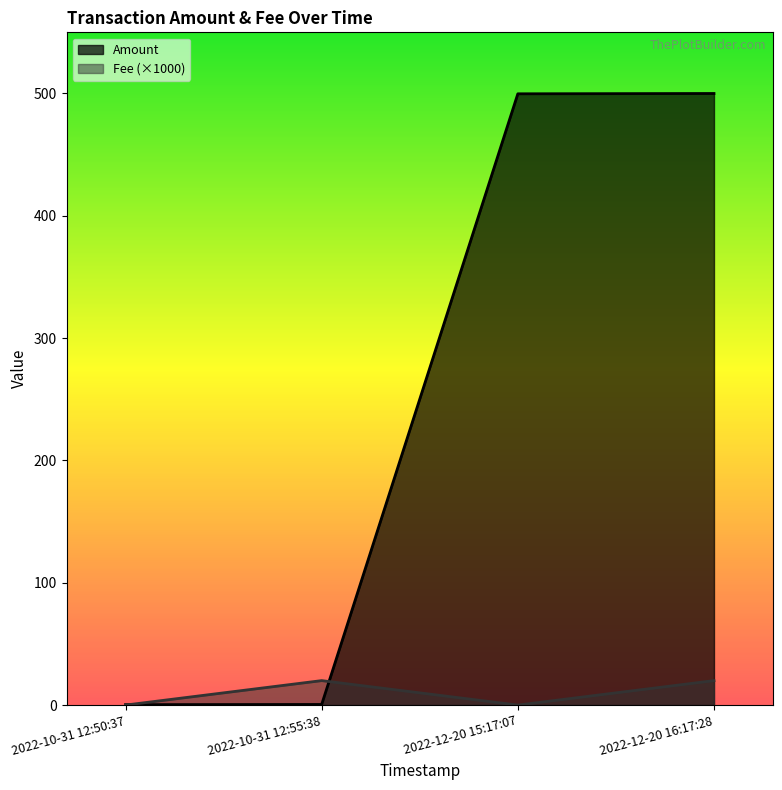

Is the value of Fee at 2022-12-20 15:17:07 greater than the value of Amount at 2022-12-20 15:17:07?

No